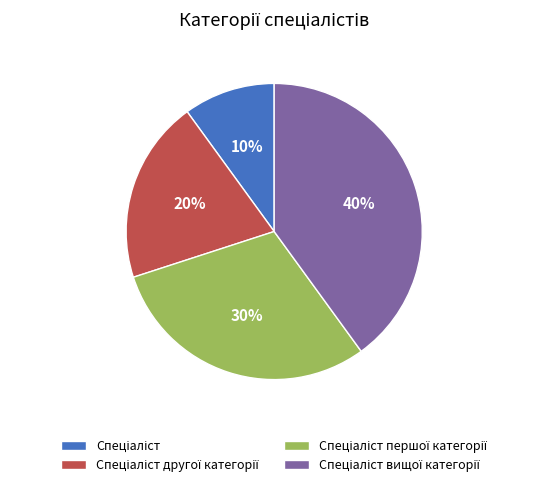

Count the number of slices in the pie.

4